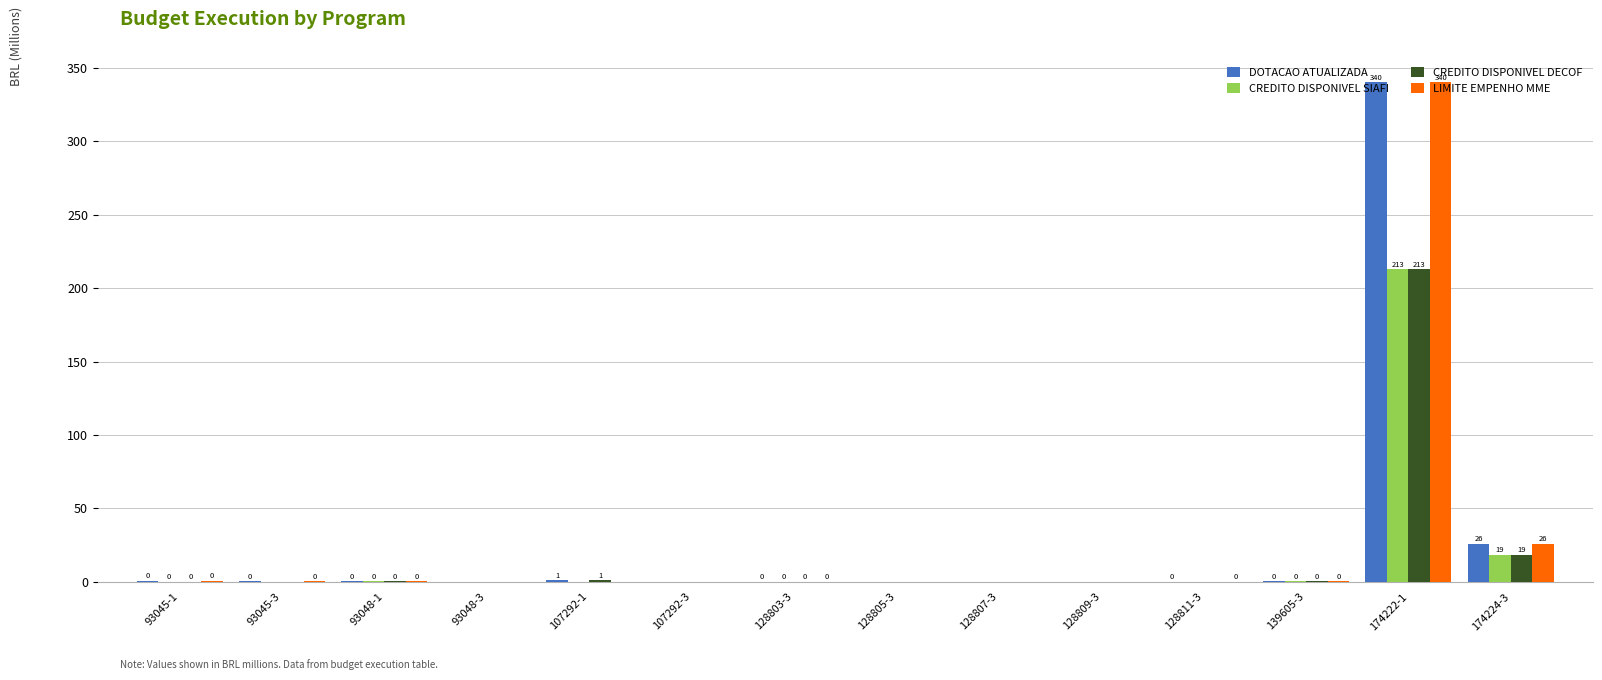

What is the average value of the LIMITE EMPENHO MME series?

26.2